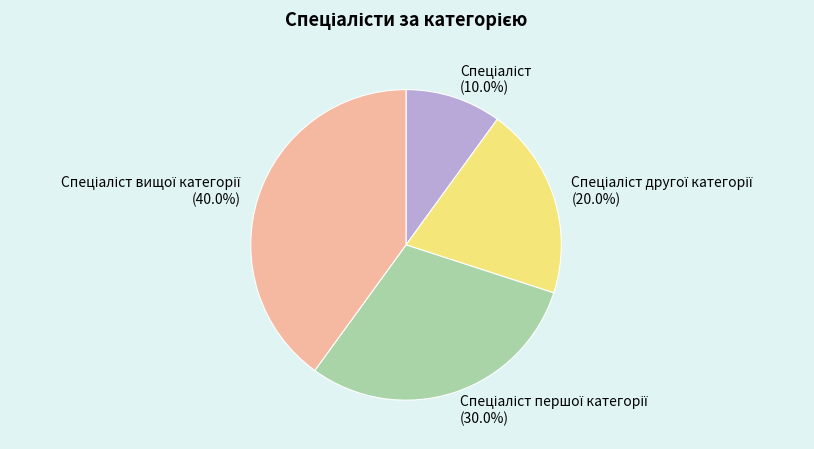

Is there a majority slice in this chart?

No